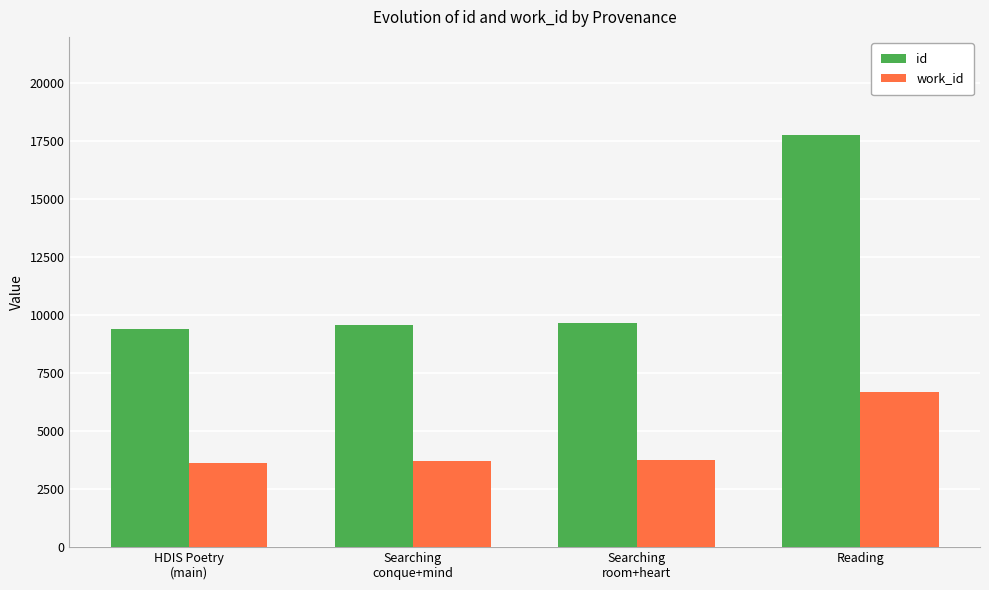

What is the approximate value of id at HDIS Poetry
(main), to the nearest 10?

9400